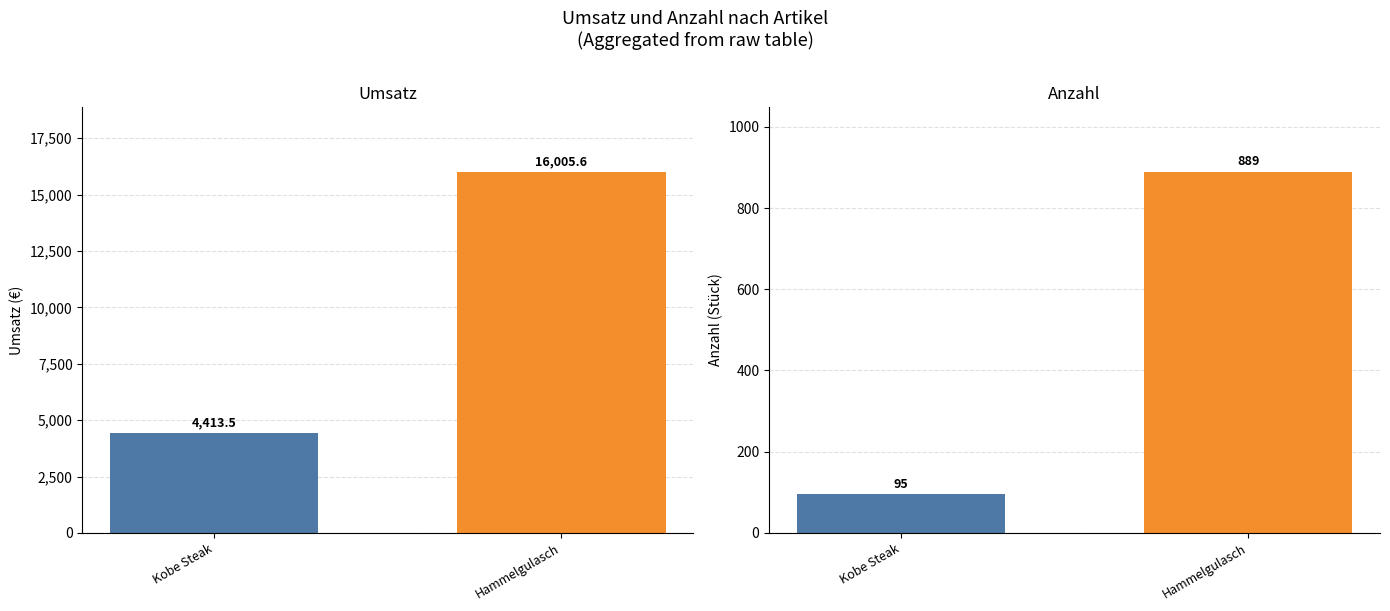

Is it true that Umsatz equals 23909.5 at Hammelgulasch?

False